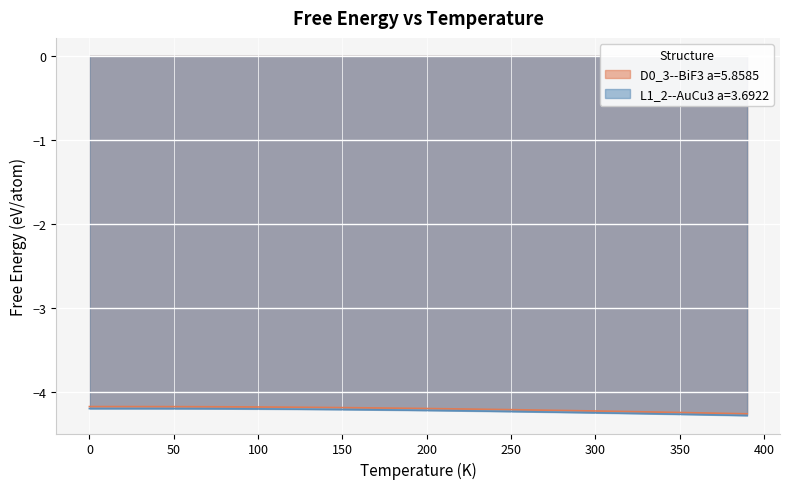

What is the highest value of the L1_2--AuCu3 a=3.6922 series?

-4.2